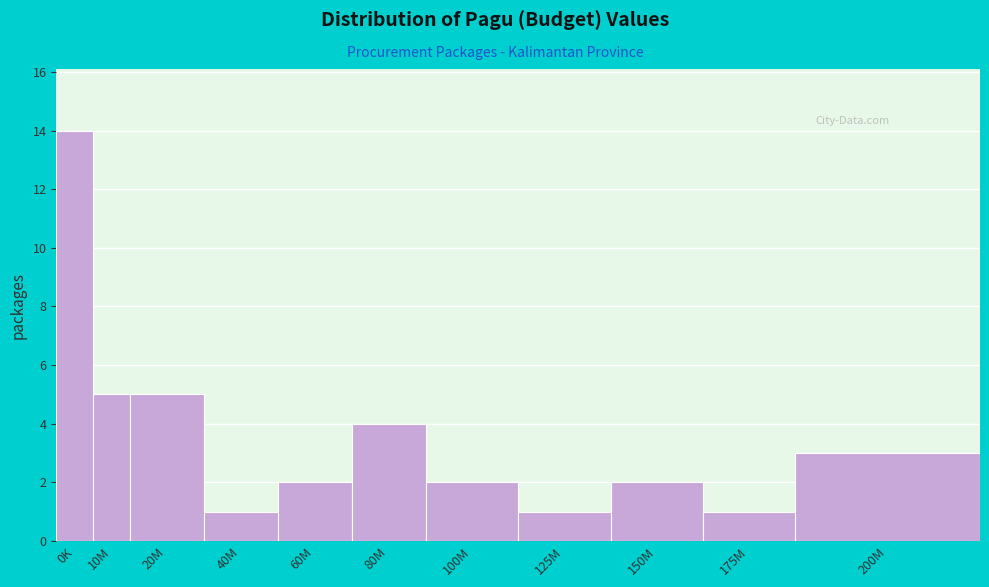

Reading right to left, extract all data points from this chart.

3	1	2	1	2	4	2	1	5	5	14